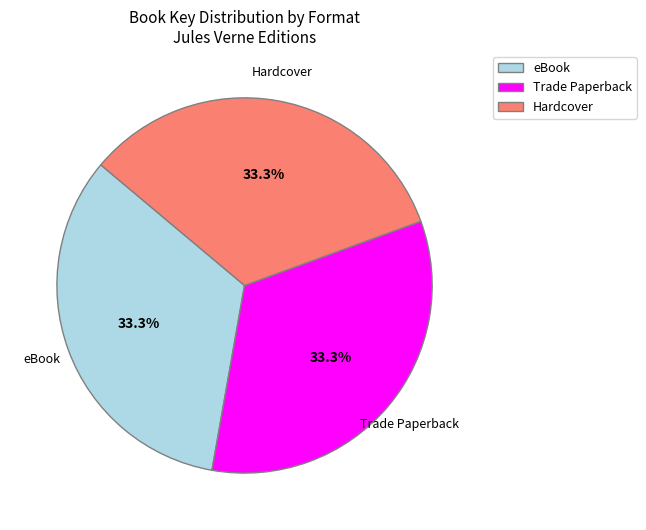

Does Trade Paperback account for over 50% of the chart?

No